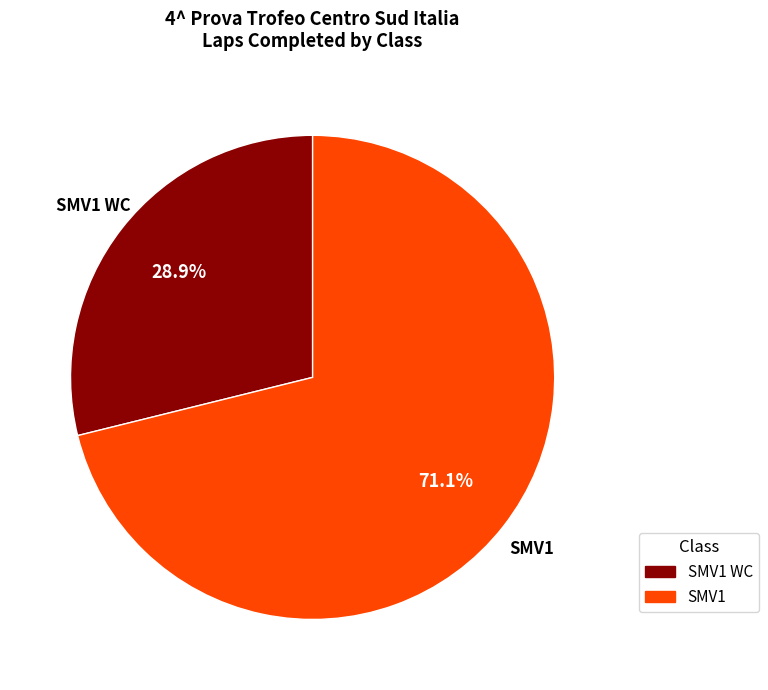

Is there any slice that represents more than half of the pie?

Yes